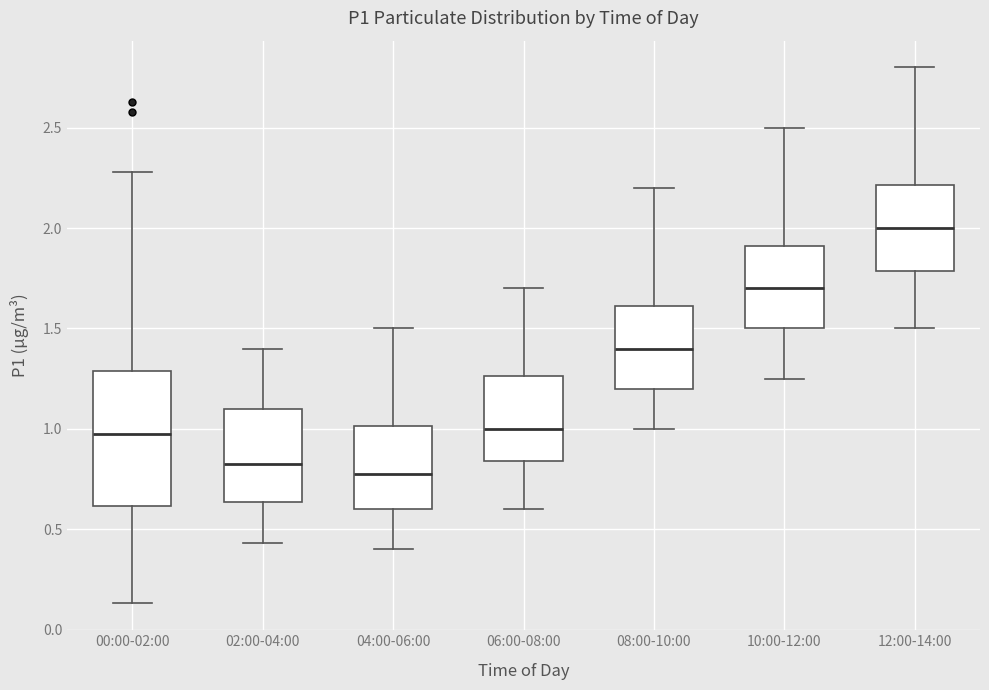

Reading left to right, read every box against the y-axis: the position of its median line, the range the box covers, and the ends of its whiskers. The values are not printed on the chart, so give them approximately, as read against the axis.

00:00-02:00: median 1.00, box 0.60 to 1.30, whiskers 0.15 to 2.30
02:00-04:00: median 0.85, box 0.65 to 1.10, whiskers 0.45 to 1.40
04:00-06:00: median 0.80, box 0.60 to 1.00, whiskers 0.40 to 1.50
06:00-08:00: median 1.00, box 0.85 to 1.25, whiskers 0.60 to 1.70
08:00-10:00: median 1.40, box 1.20 to 1.60, whiskers 1.00 to 2.20
10:00-12:00: median 1.70, box 1.50 to 1.90, whiskers 1.25 to 2.50
12:00-14:00: median 2.00, box 1.80 to 2.20, whiskers 1.50 to 2.80